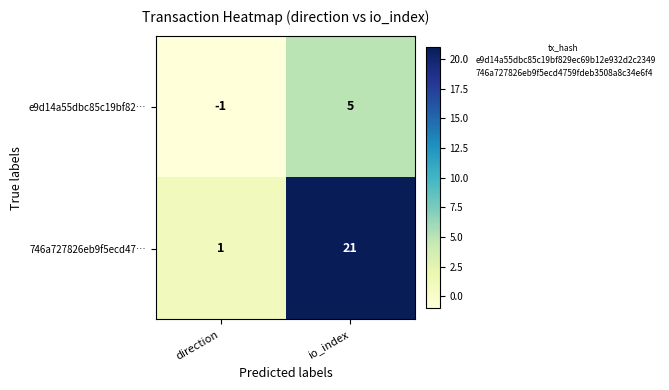

What is the difference between the maximum and minimum values in the 746a727826eb9f5ecd47… series?

20